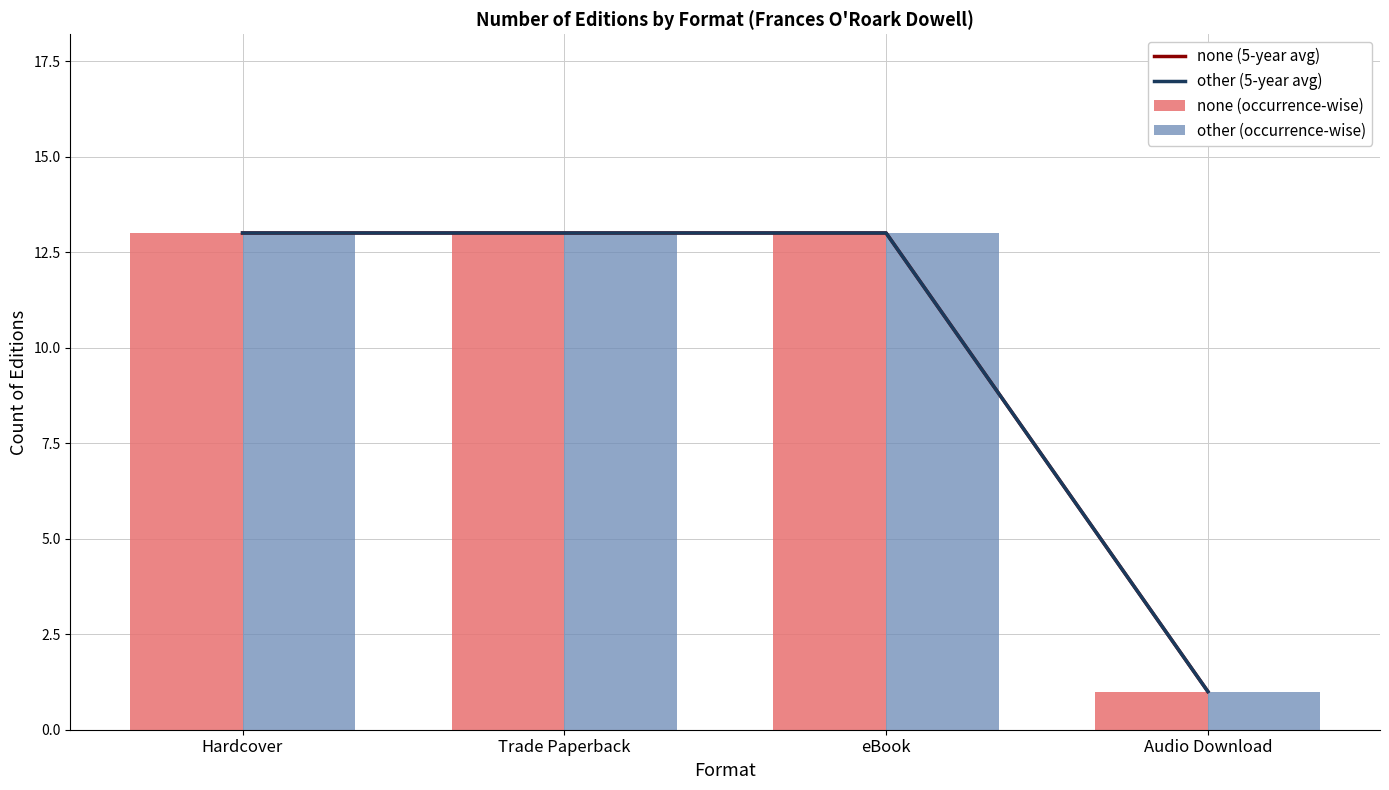

What is the label of the 1st bar from the left?

Hardcover